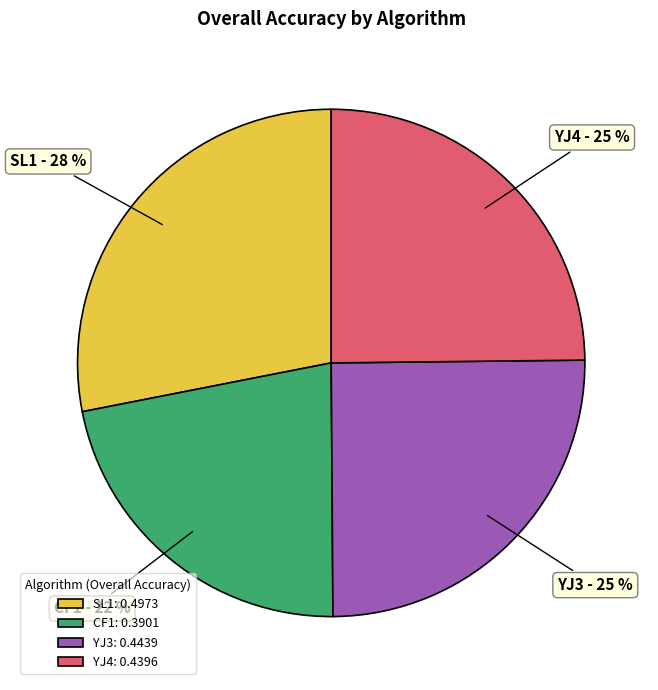

Does SL1 account for over 50% of the chart?

No